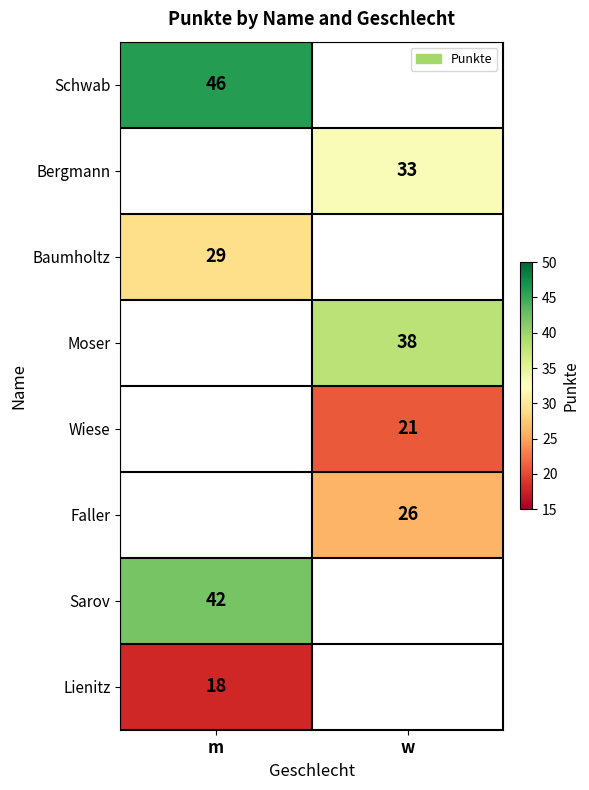

Is the value of Faller at w greater than the value of Lienitz at m?

Yes